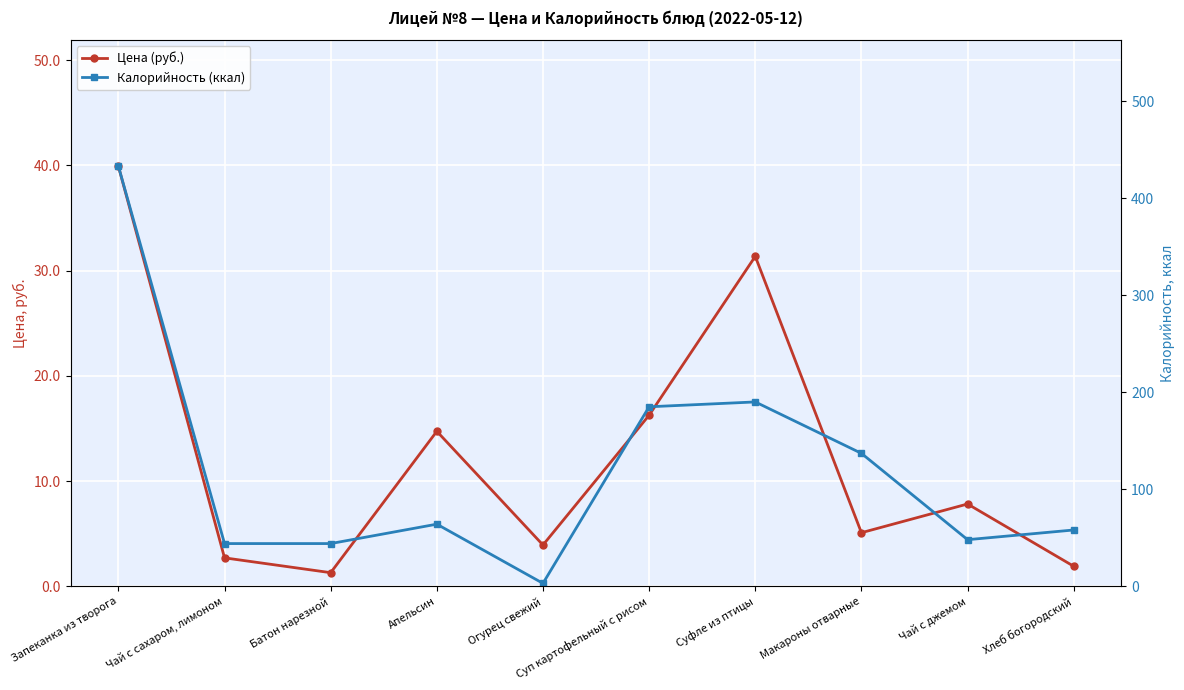

Which has a higher value, Батон нарезной or Апельсин?

Апельсин